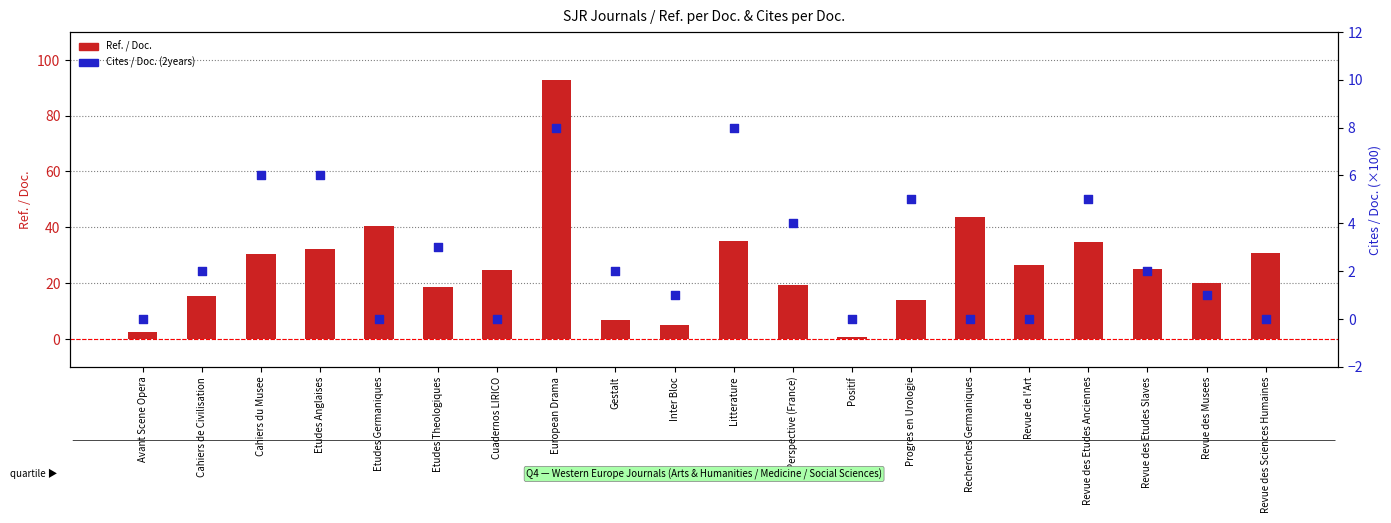

Which series has the largest Y range (max minus min)?

Ref. / Doc.